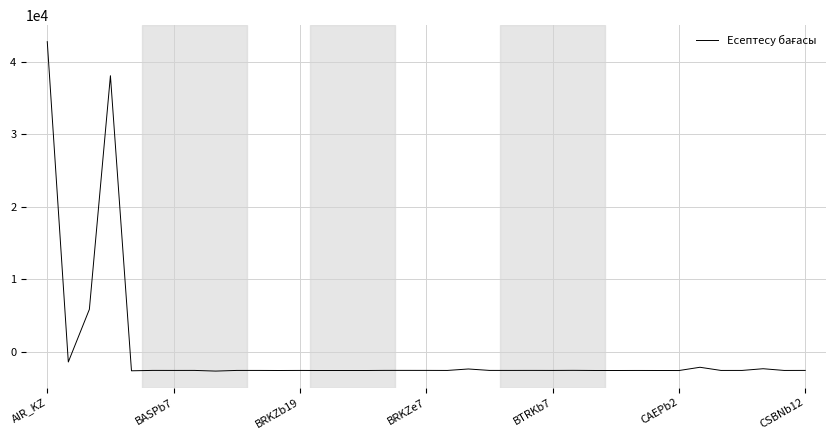

What is the maximum value shown in the chart?

42753.1